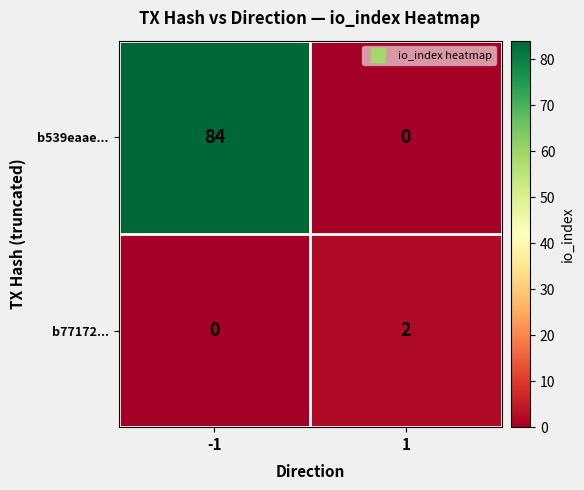

True or false: b539eaae... has a value of 0 at 1.

True